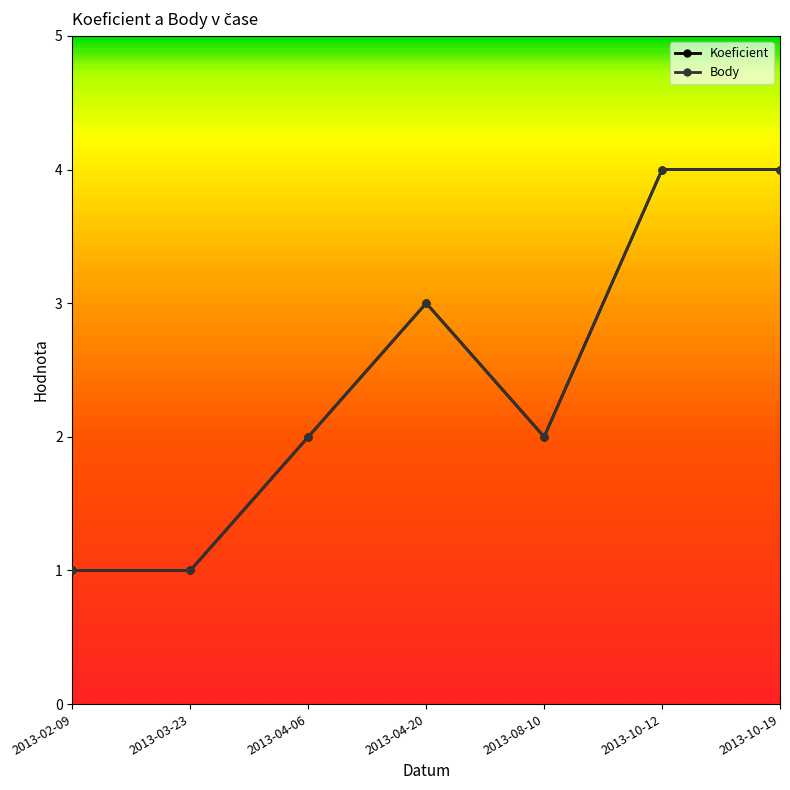

At which label does Body reach its peak?

2013-10-12